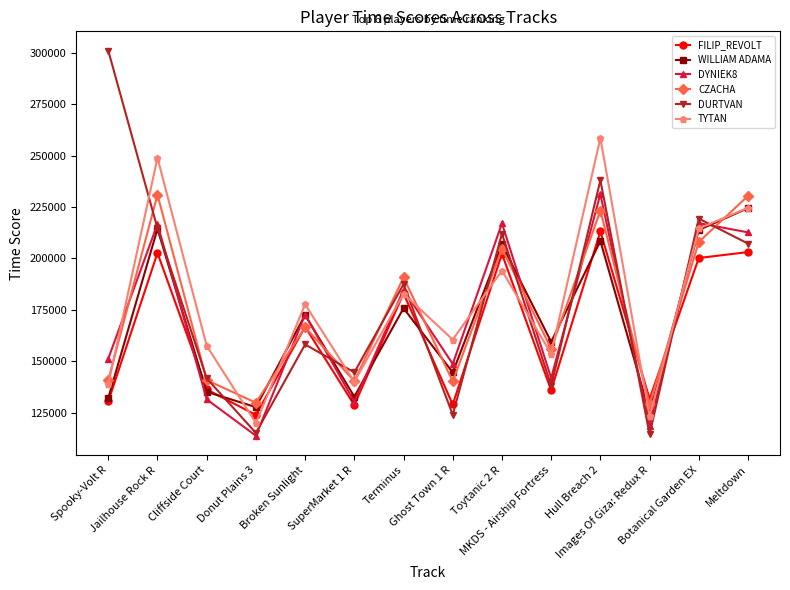

How many data points in WILLIAM ADAMA are less than 172502?

7